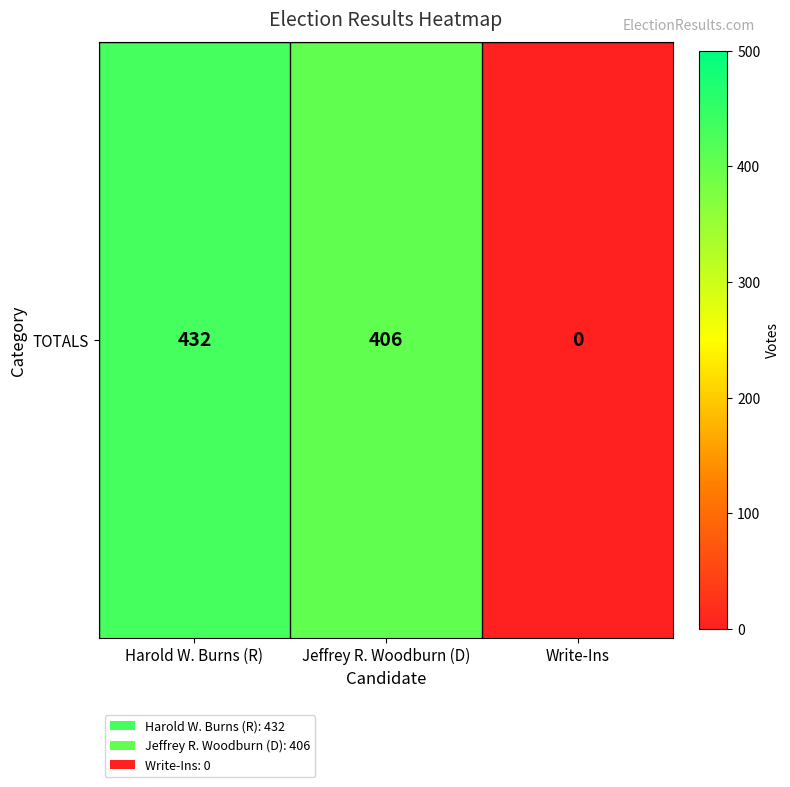

What is the greatest value displayed?

432